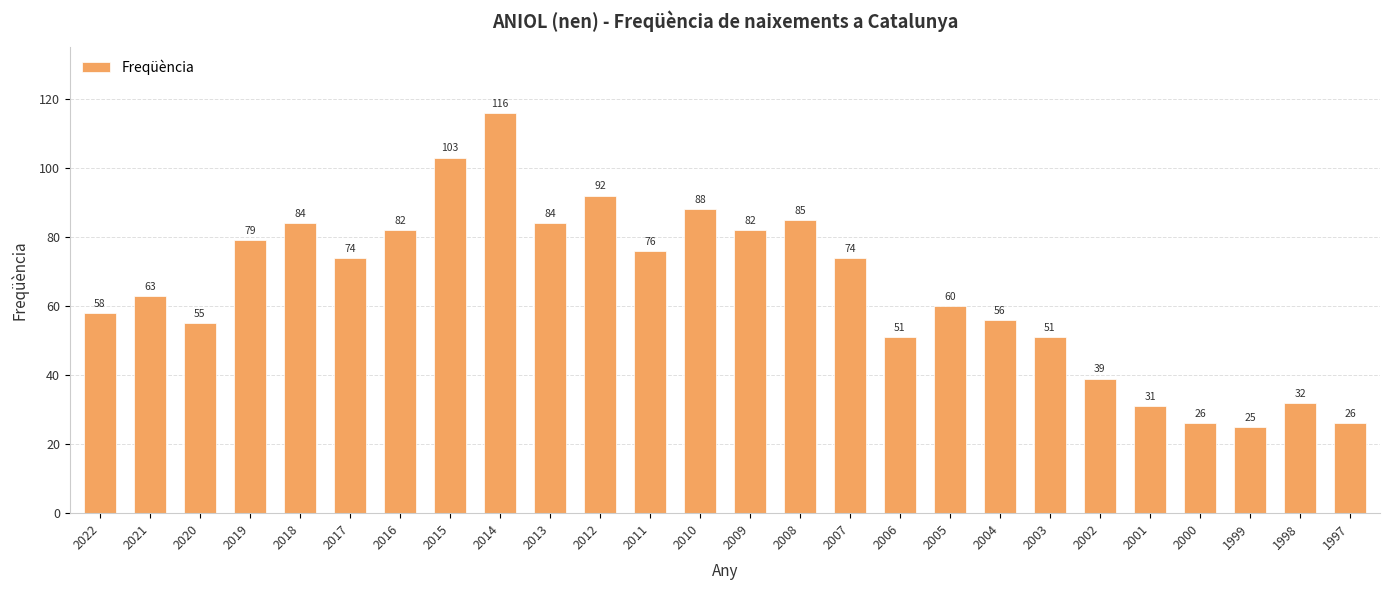

At which category does the chart reach its peak across all series?

2014